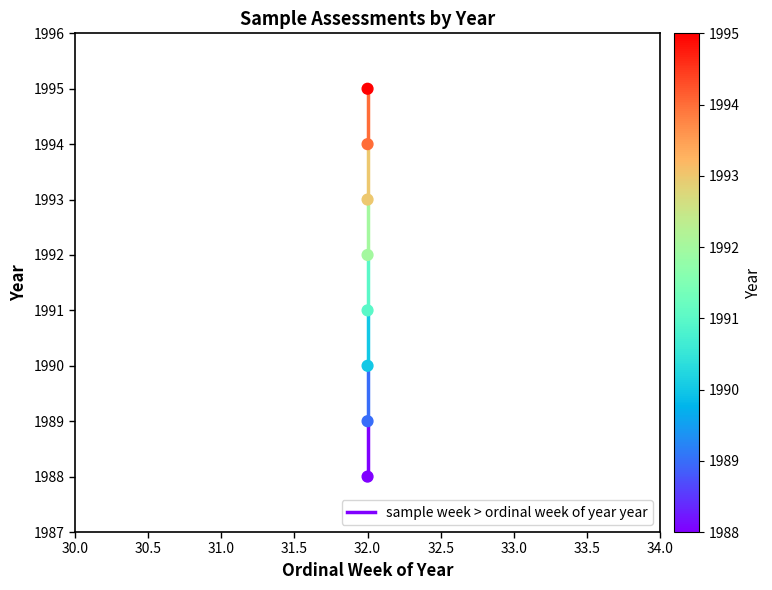

What is the average Y value?

1992